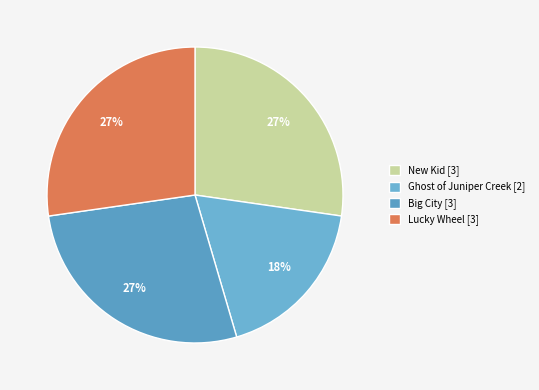

To the nearest percent, what is the combined percentage of Ghost of Juniper Creek and Lucky Wheel?

45%